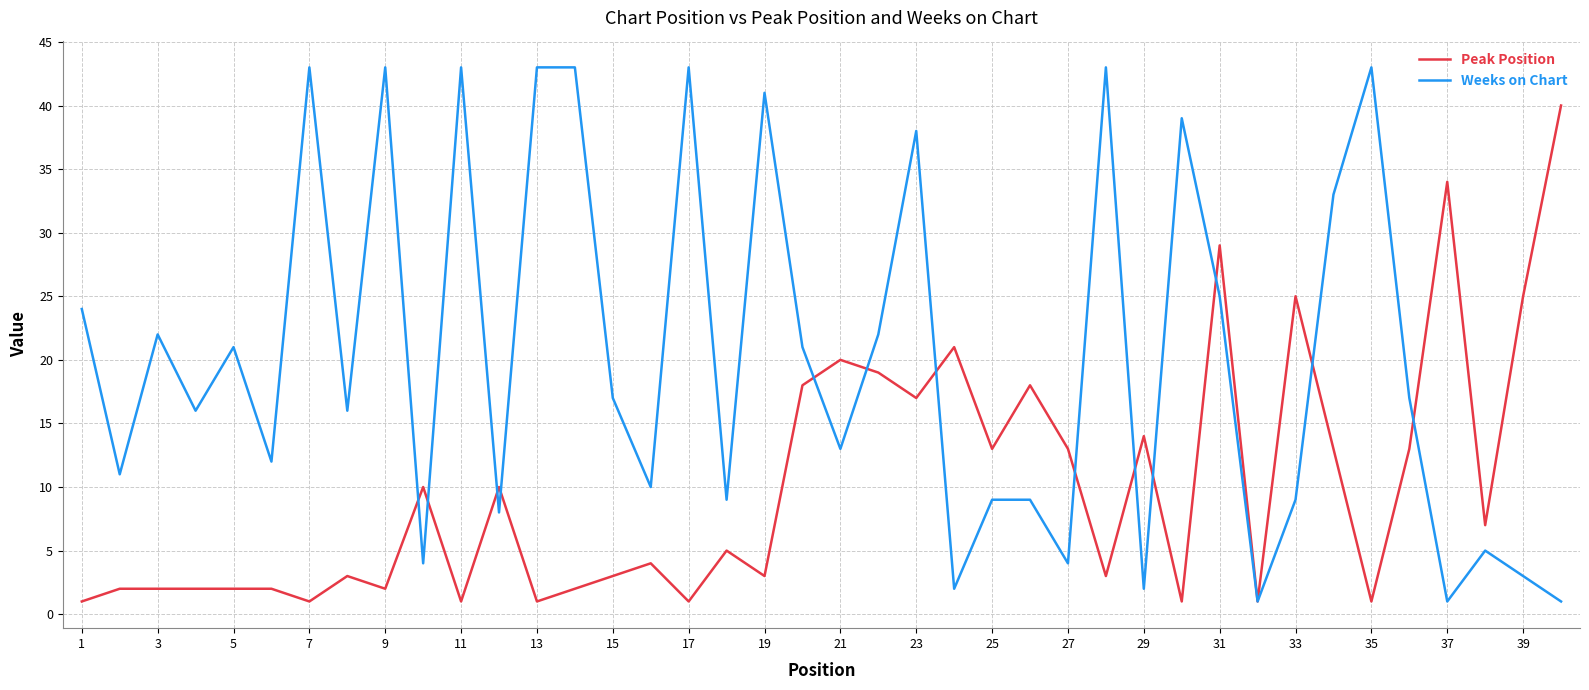

Which series has the largest range (max minus min)?

Weeks on Chart